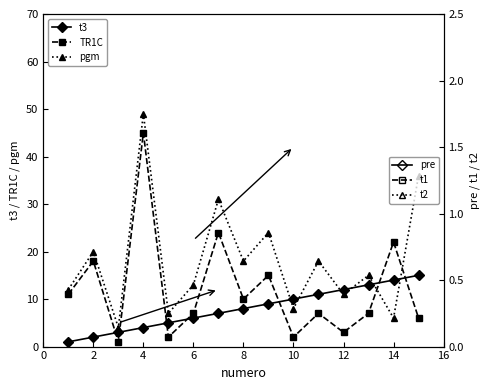

What is the difference between the pgm values at 12 and 16?

7